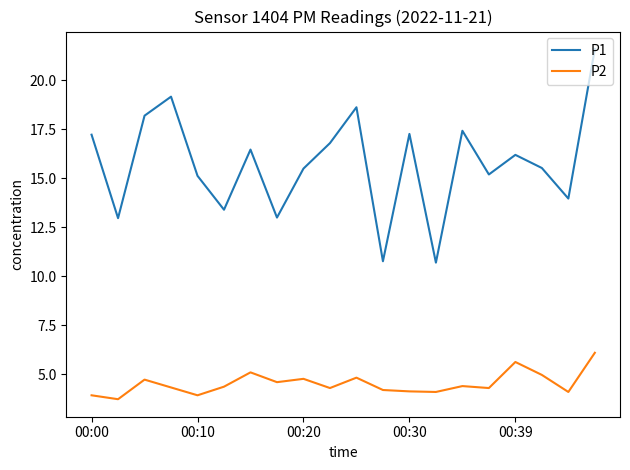

What is the lowest value of the P2 series?

3.7